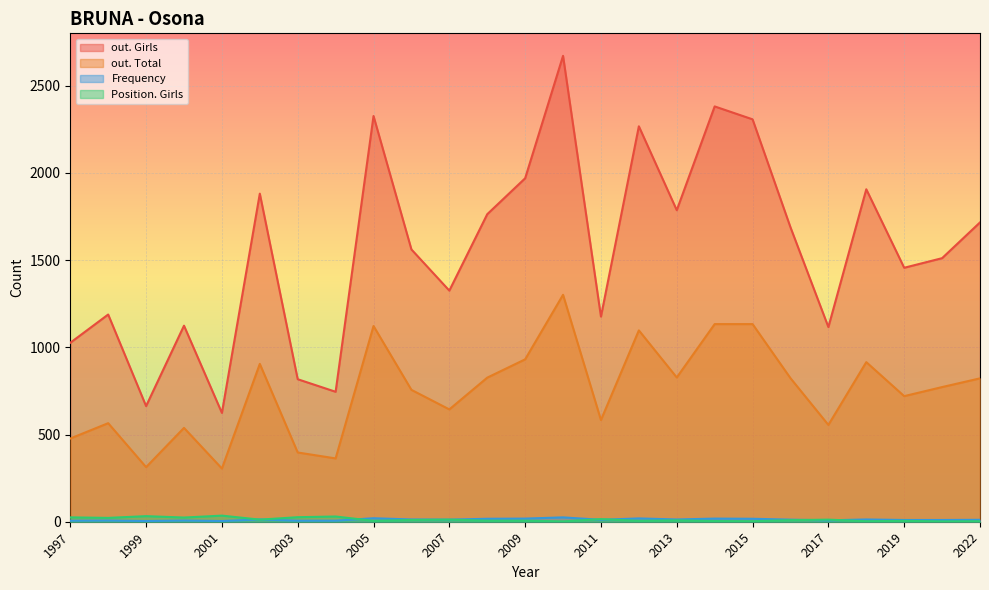

Is it true that out. Girls equals 1906 at 2018?

True